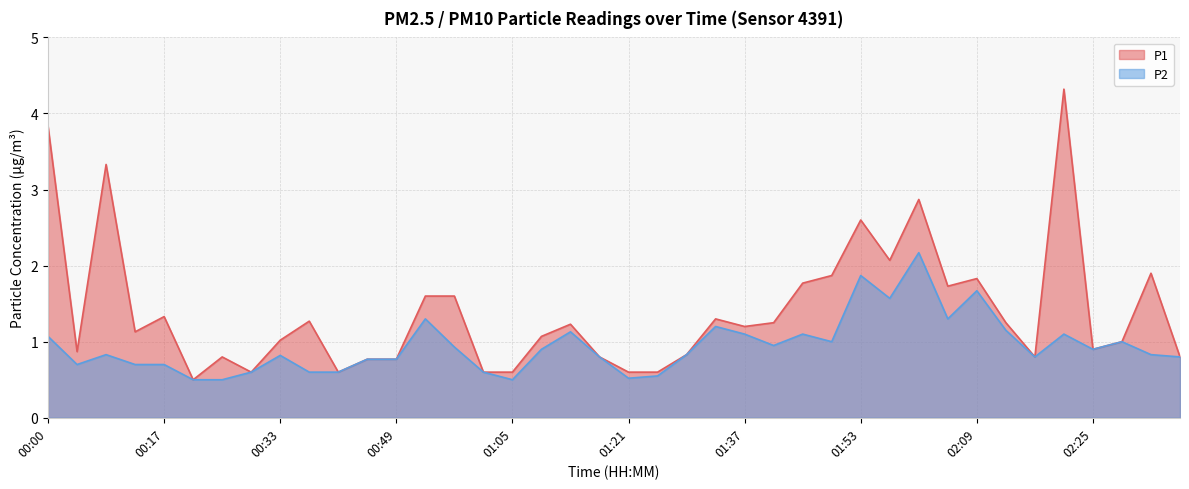

Where is the first local minimum for P1?

00:04